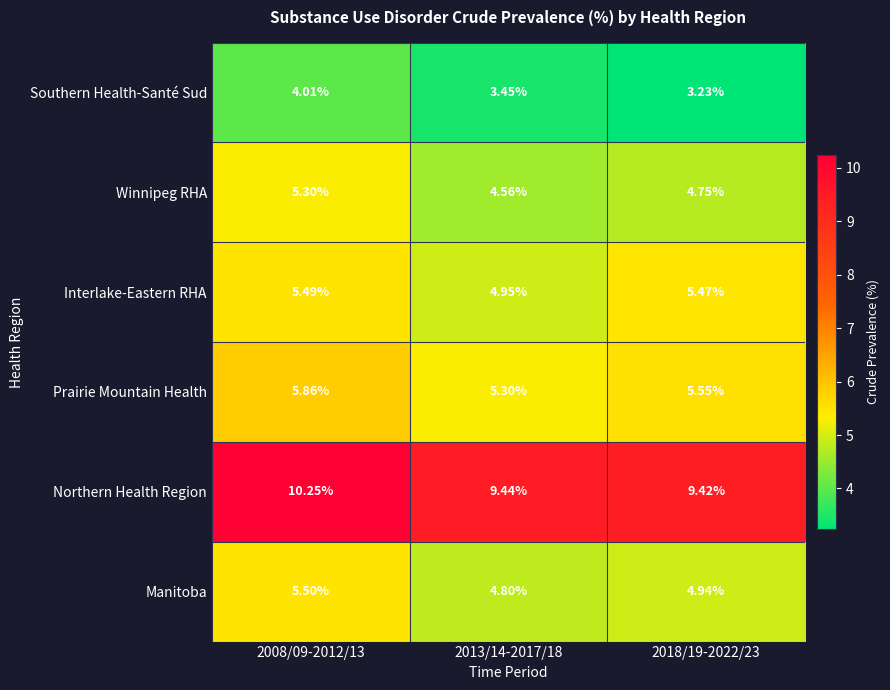

At 2013/14-2017/18, list the series in order from largest to smallest.

Northern Health Region, Prairie Mountain Health, Interlake-Eastern RHA, Manitoba, Winnipeg RHA, Southern Health-Santé Sud